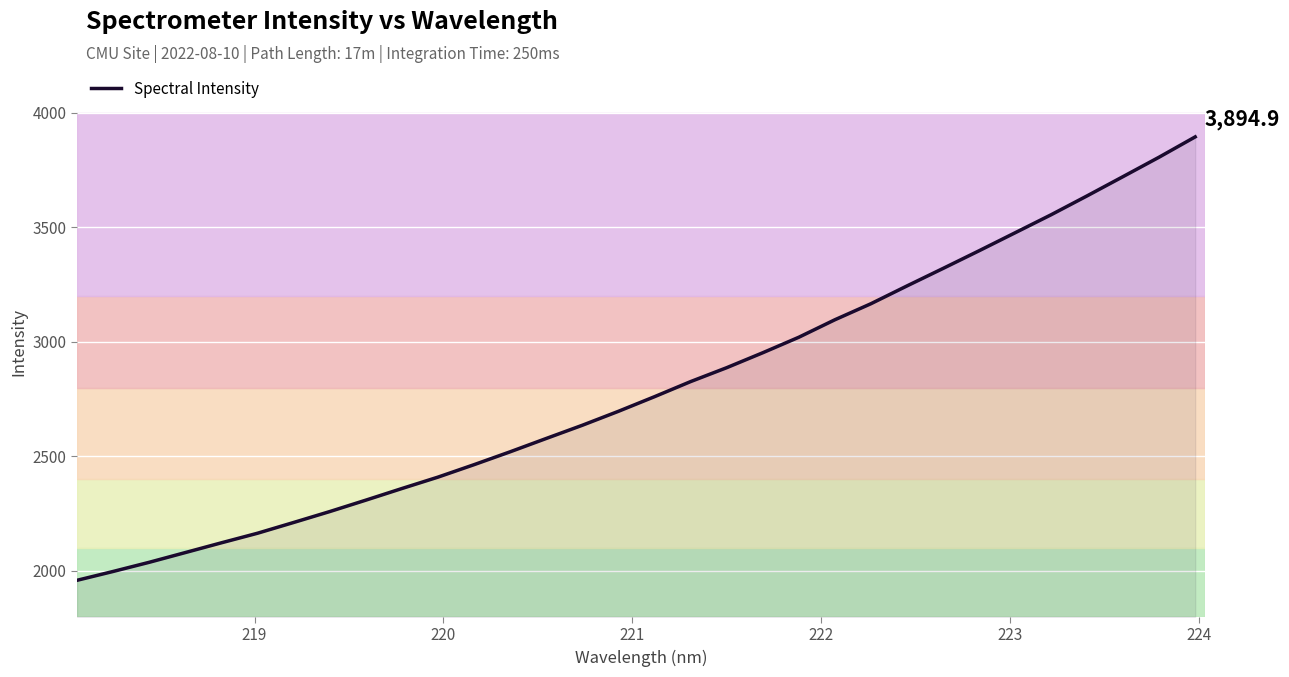

What is the greatest value displayed?

3894.9